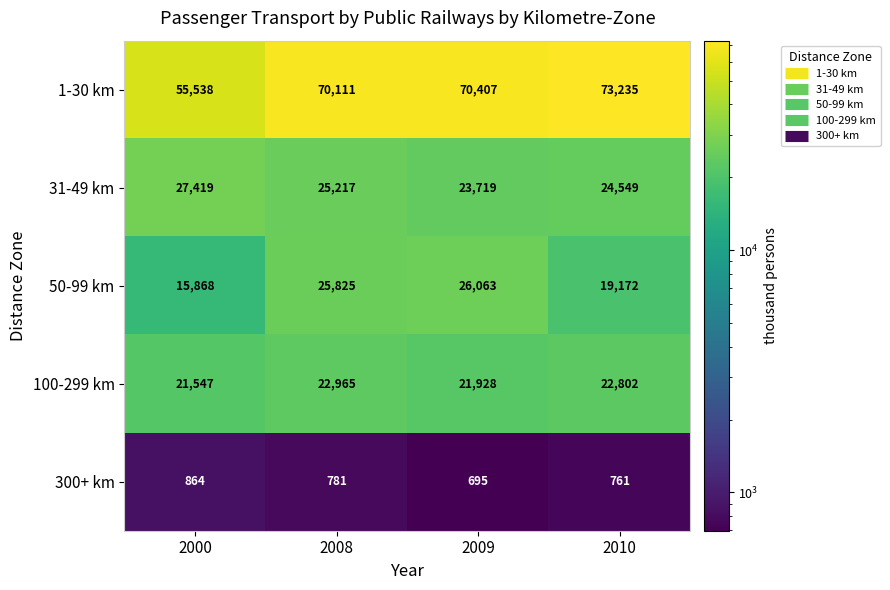

What is the average value of the 50-99 km series?

21732